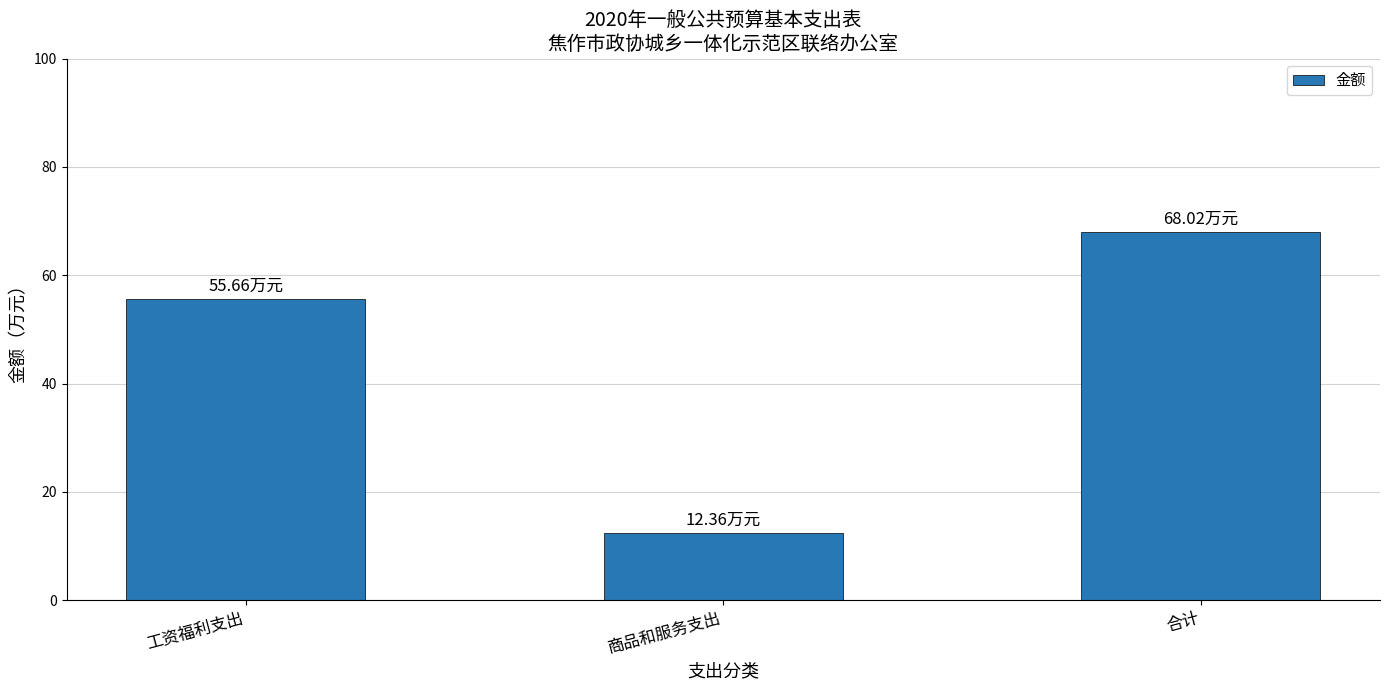

Which has a higher value, 商品和服务支出 or 合计?

合计